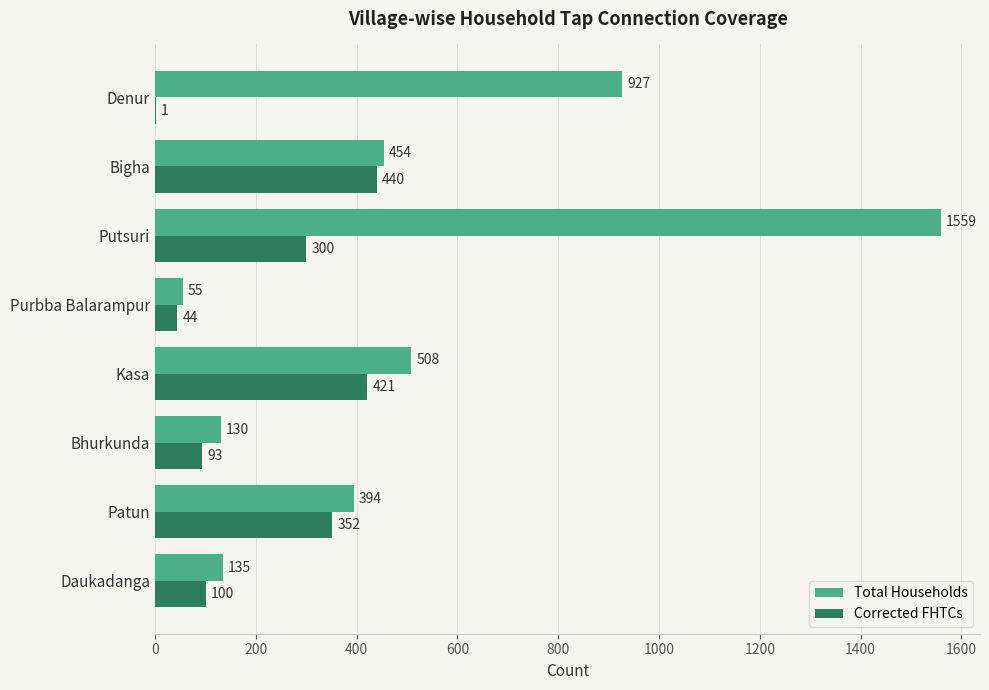

Which series has the largest total across all categories?

Total Households